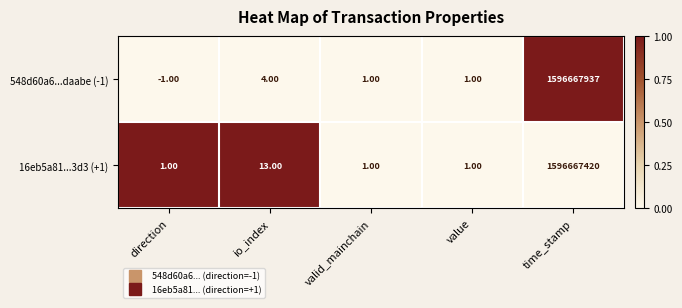

Rank the series by their maximum value, from lowest to highest.

16eb5a81...3d3 (+1), 548d60a6...daabe (-1)